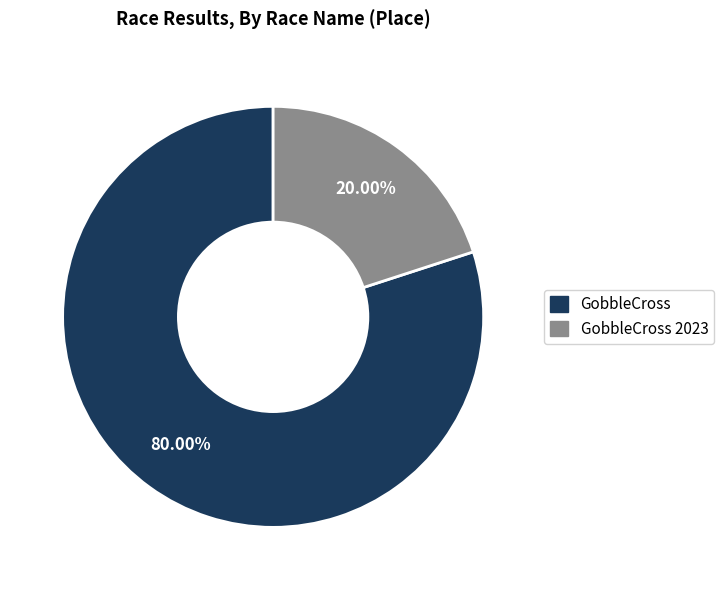

Is there a majority slice in this chart?

Yes